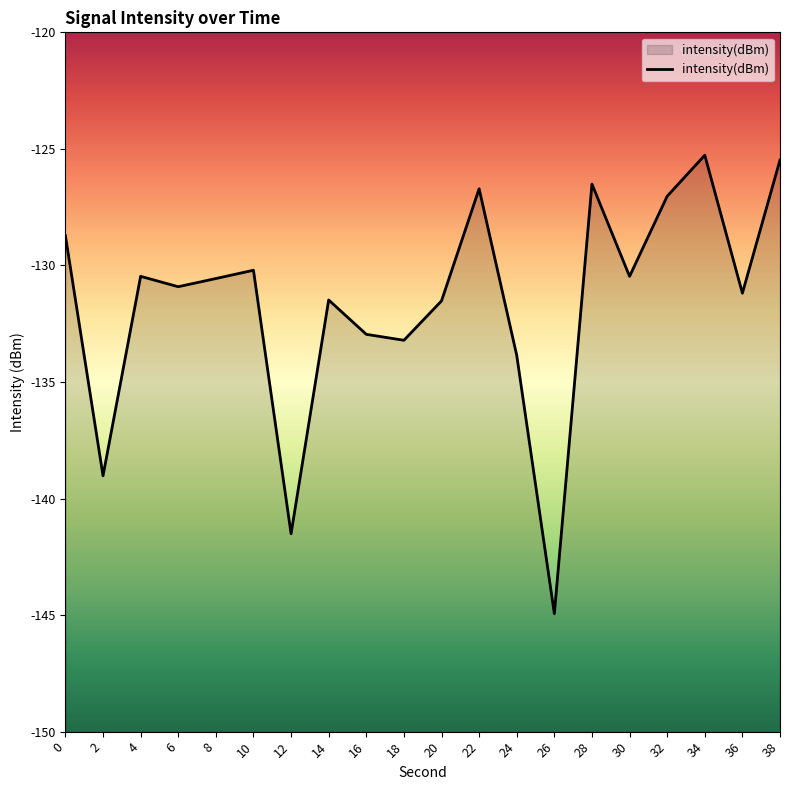

How many values are below -130?

14